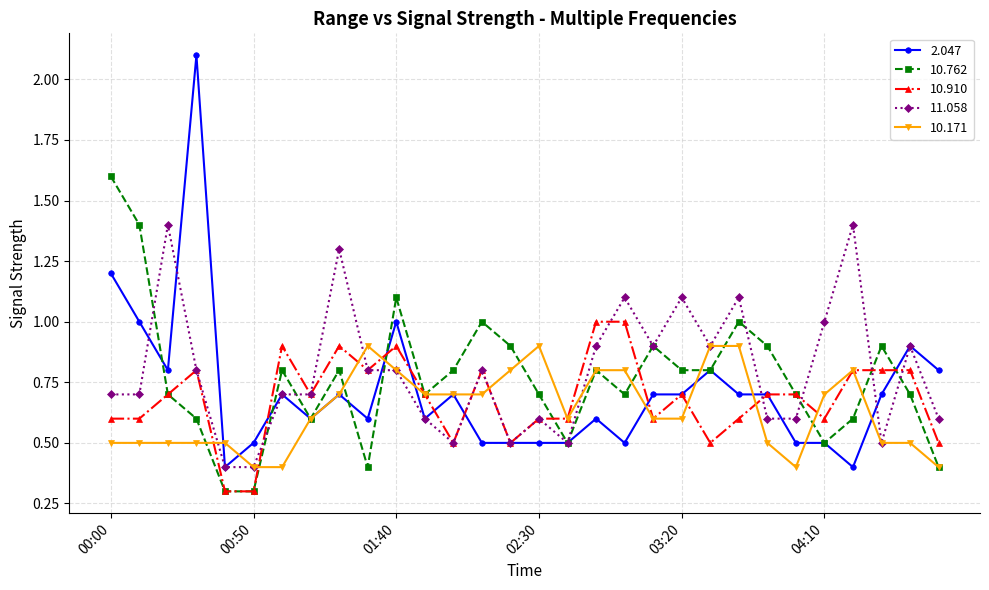

What is the value of the 10.910 point at the 14th from the left?

0.8